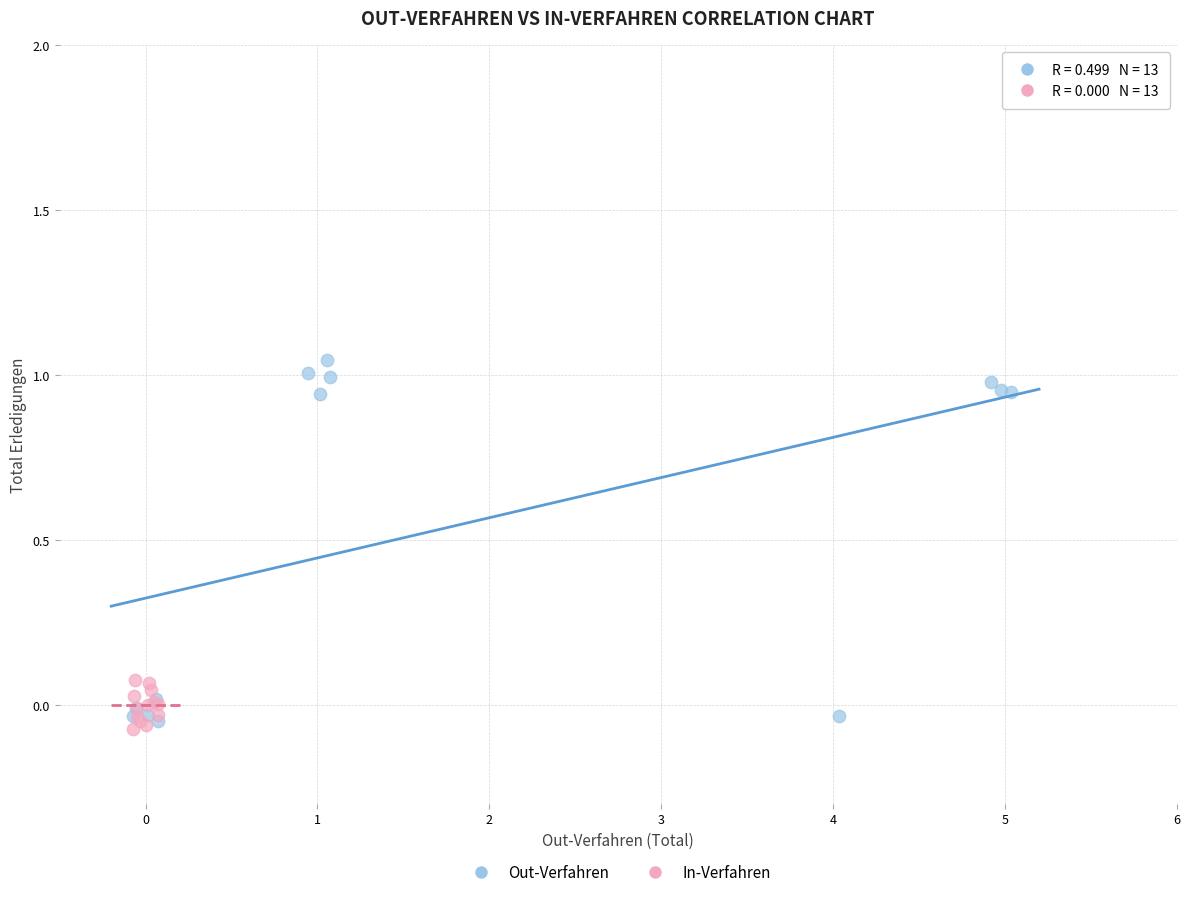

Which series has the widest spread of Y values?

Out-Verfahren